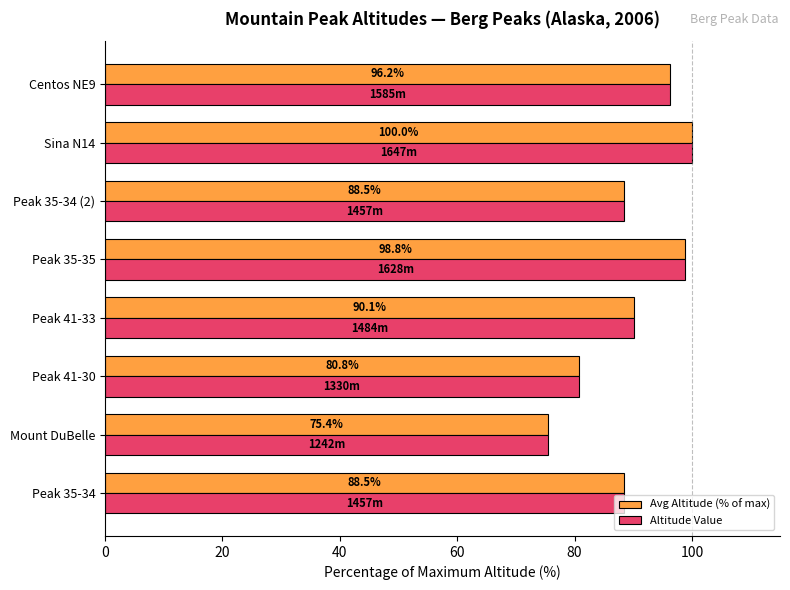

What are all the series names shown in the legend?

Avg Altitude (% of max), Altitude Value